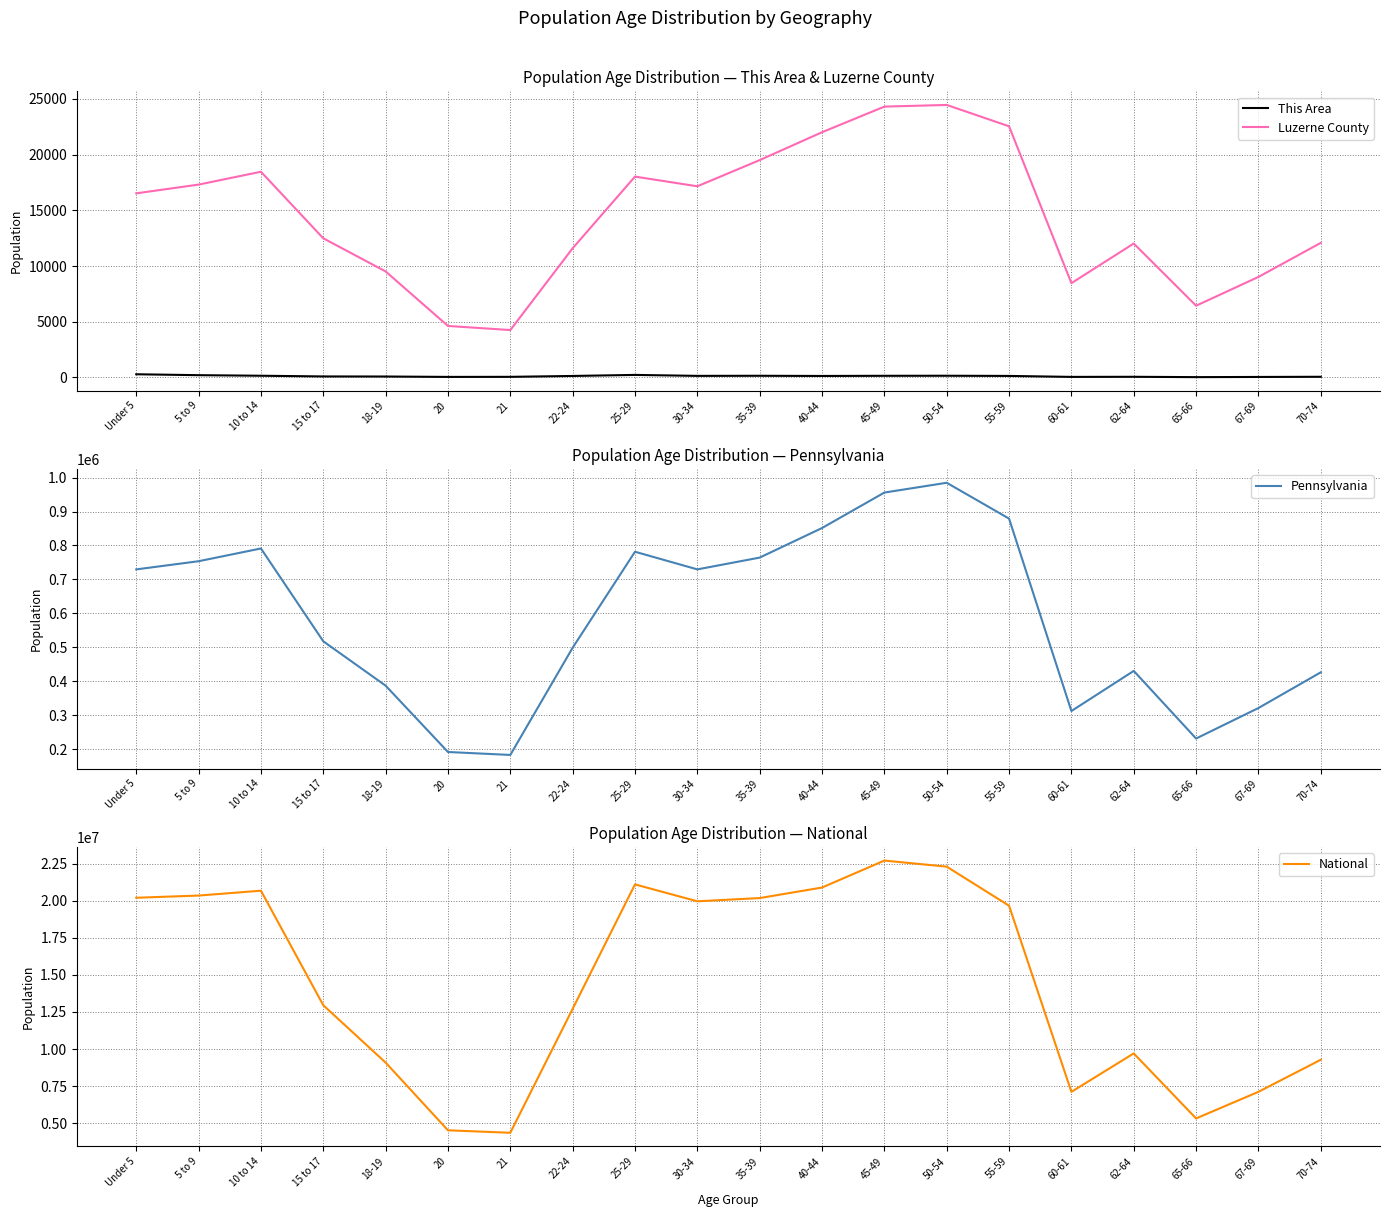

What is the minimum value for National?

4354294